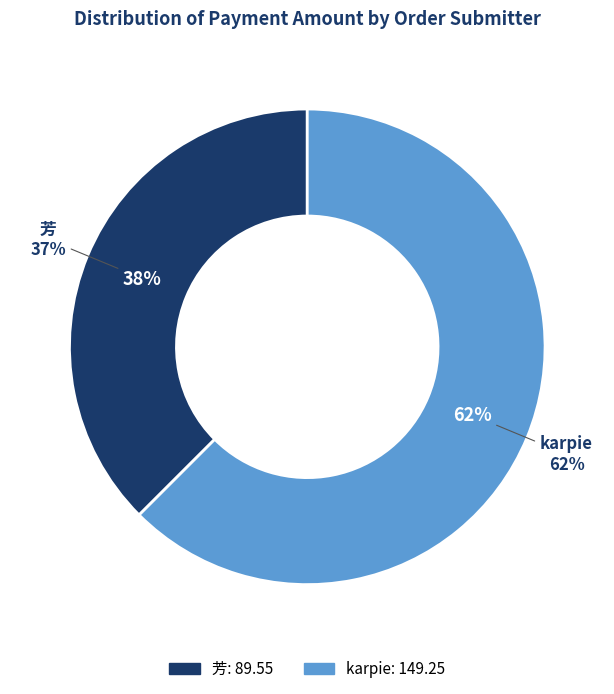

To the nearest percent, what portion does 芳 represent?

38%